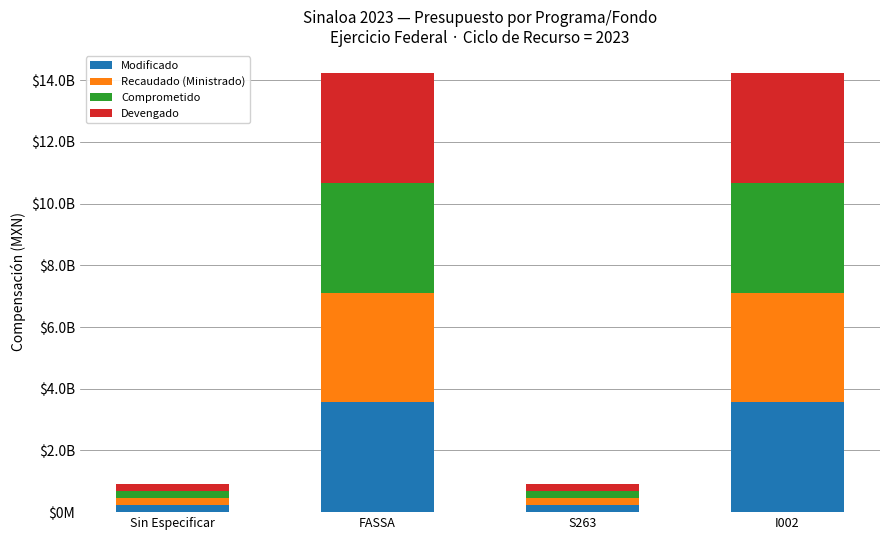

What is the label of the 1st bar from the right?

I002